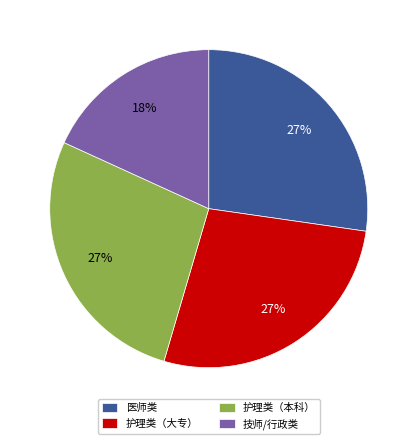

What percentage is the 医师类 slice, to the nearest percent?

27%